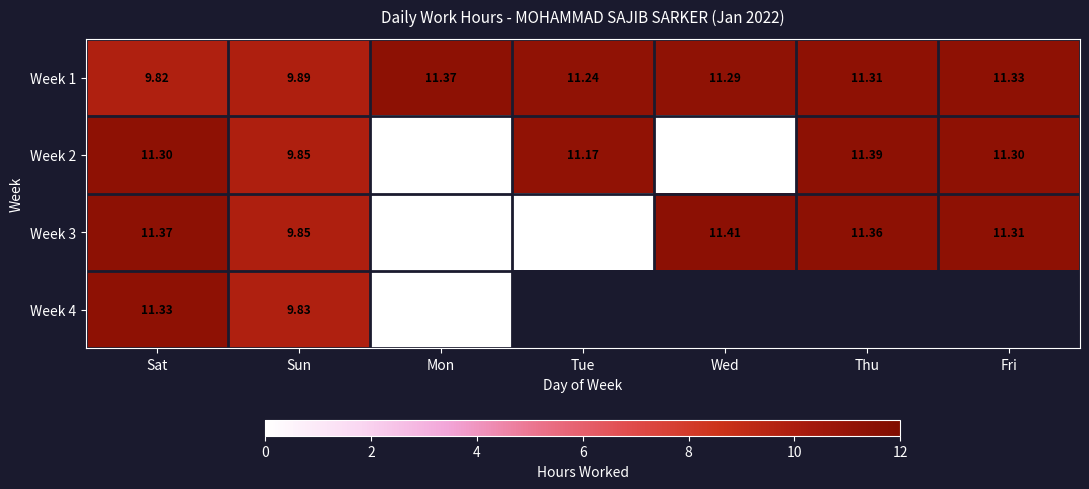

Is the value of Week 4 at Mon greater than the value of Week 1 at Sat?

No